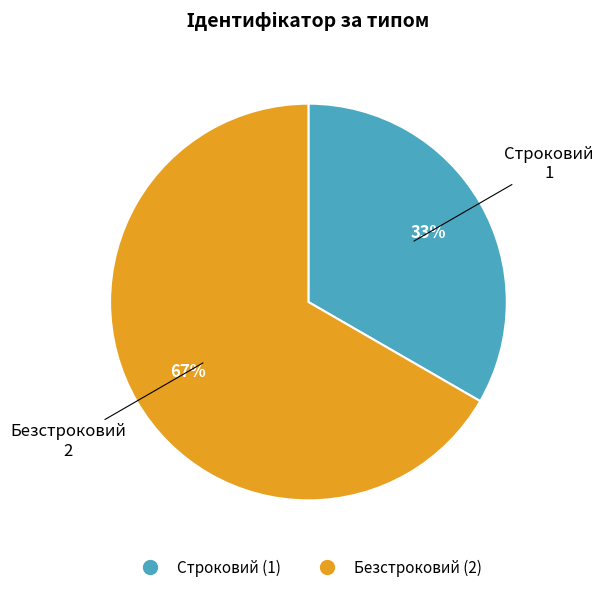

Rank the categories by value from lowest to highest.

Строковий, Безстроковий